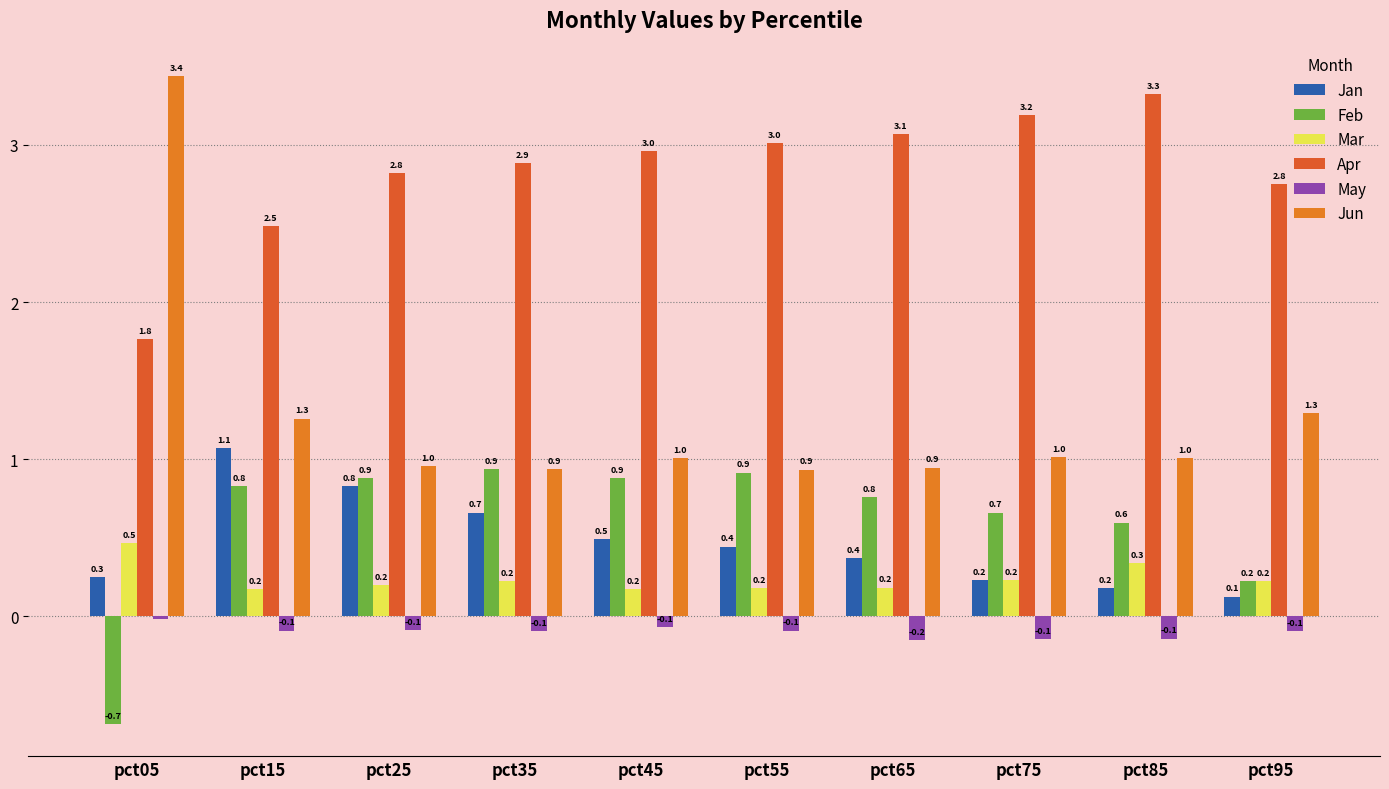

At which category does the chart reach its minimum across all series?

pct05